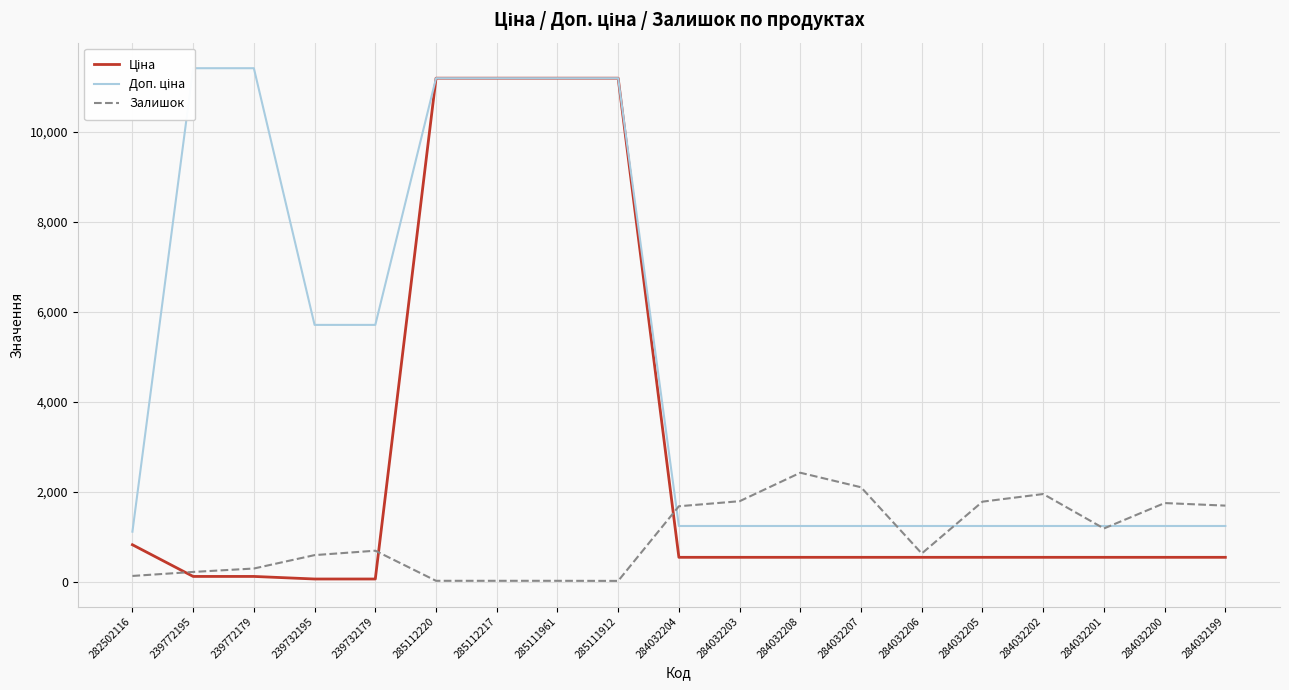

What is the total value across all series at 285112220?

22393.3